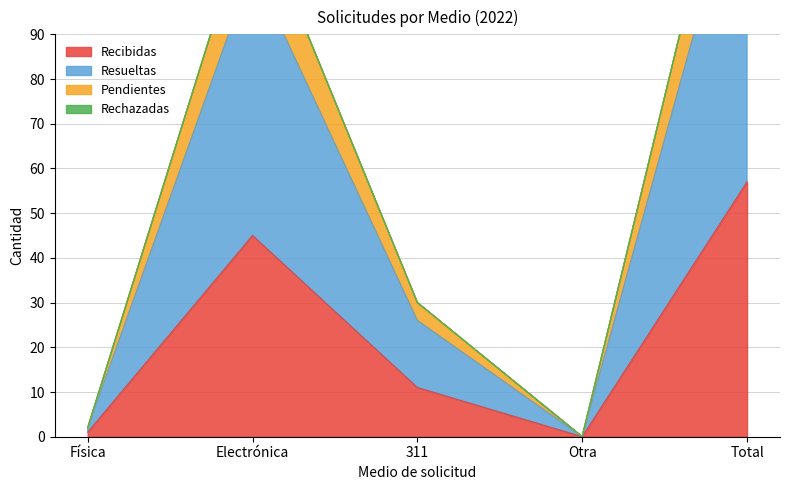

What is the difference between the maximum and second lowest values in the Pendientes series?

150